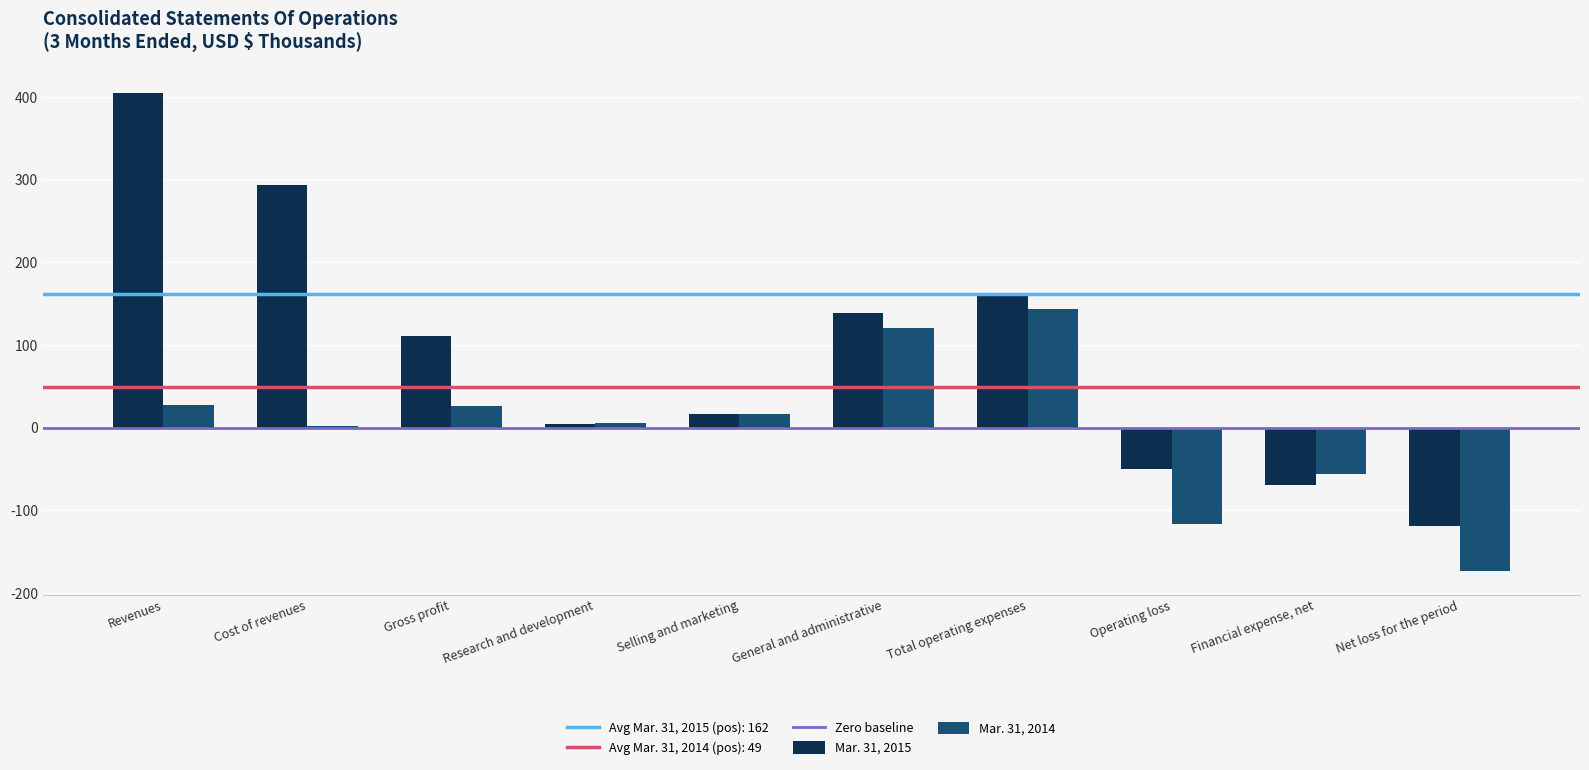

How many distinct data groups are displayed?

2